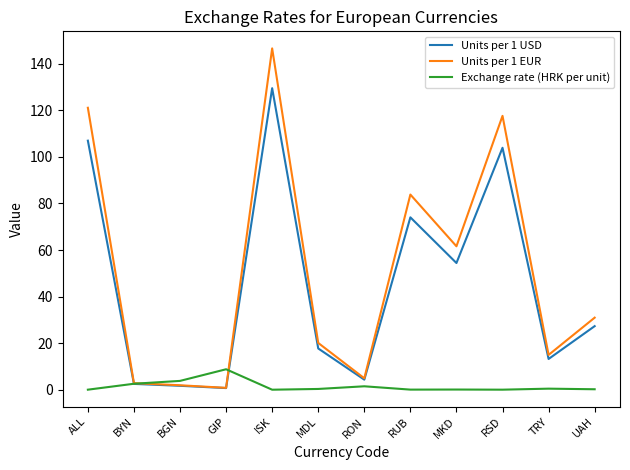

Rank the series by their maximum value, from lowest to highest.

Exchange rate (HRK per unit), Units per 1 USD, Units per 1 EUR